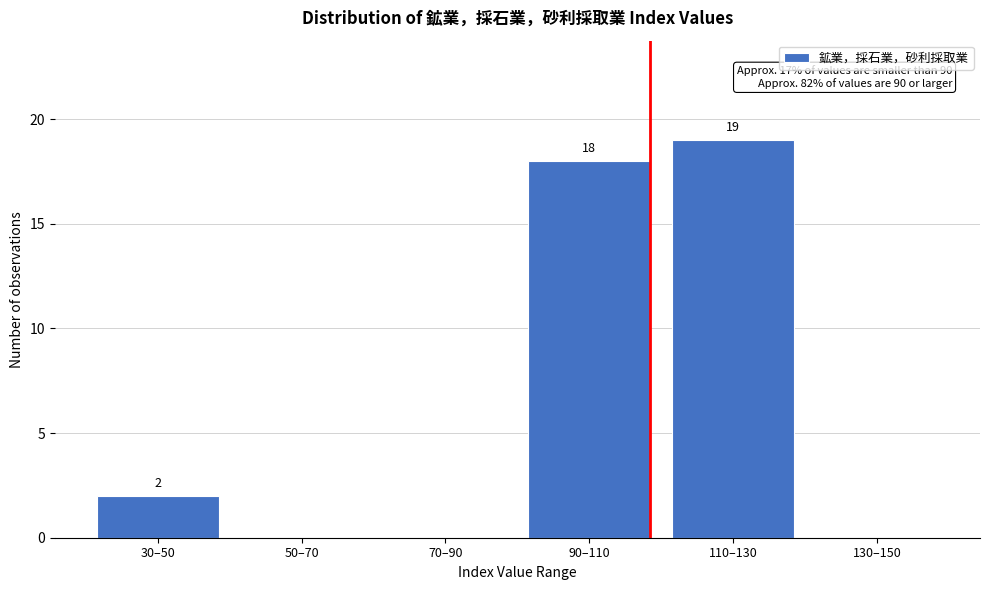

Reading left to right, extract all data points from this chart.

30–50=2	50–70=0	70–90=0	90–110=18	110–130=19	130–150=0